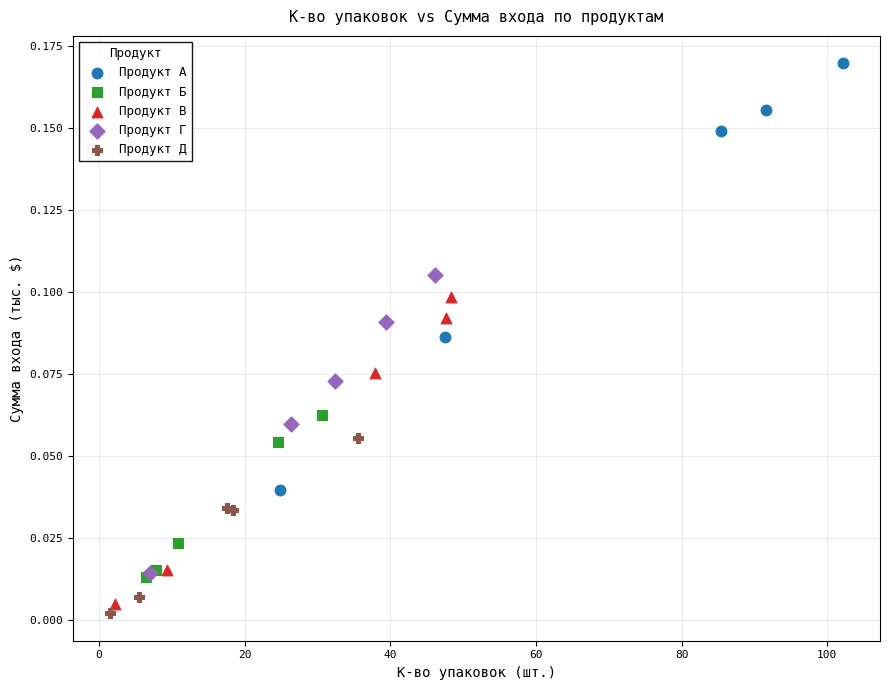

Which series has the largest Y range (max minus min)?

Продукт А